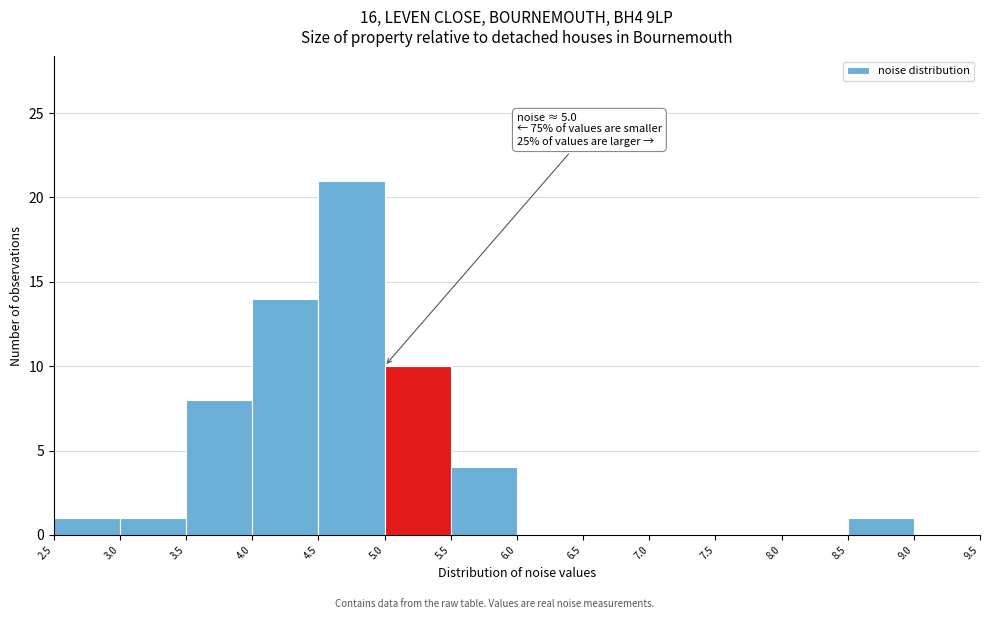

Which range on the x-axis has the tallest bar?

4.5 to 5.0